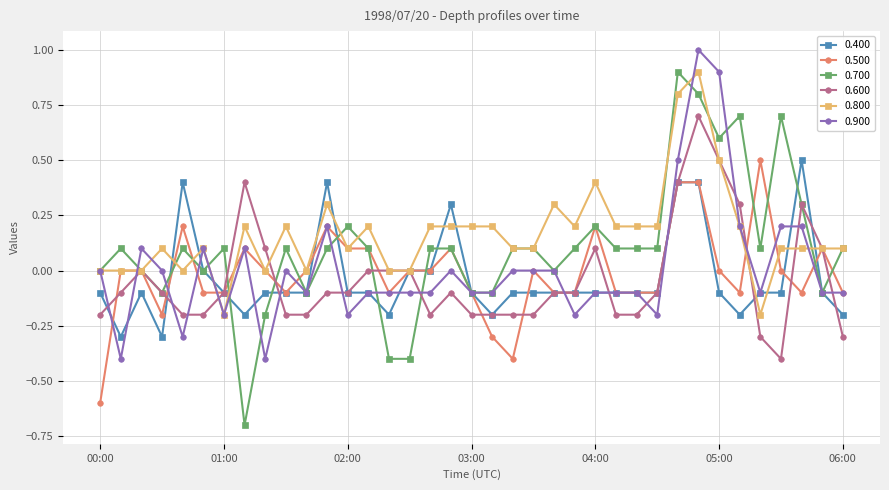

What is the value of the 0.400 point at the 23rd from the left?

-0.1